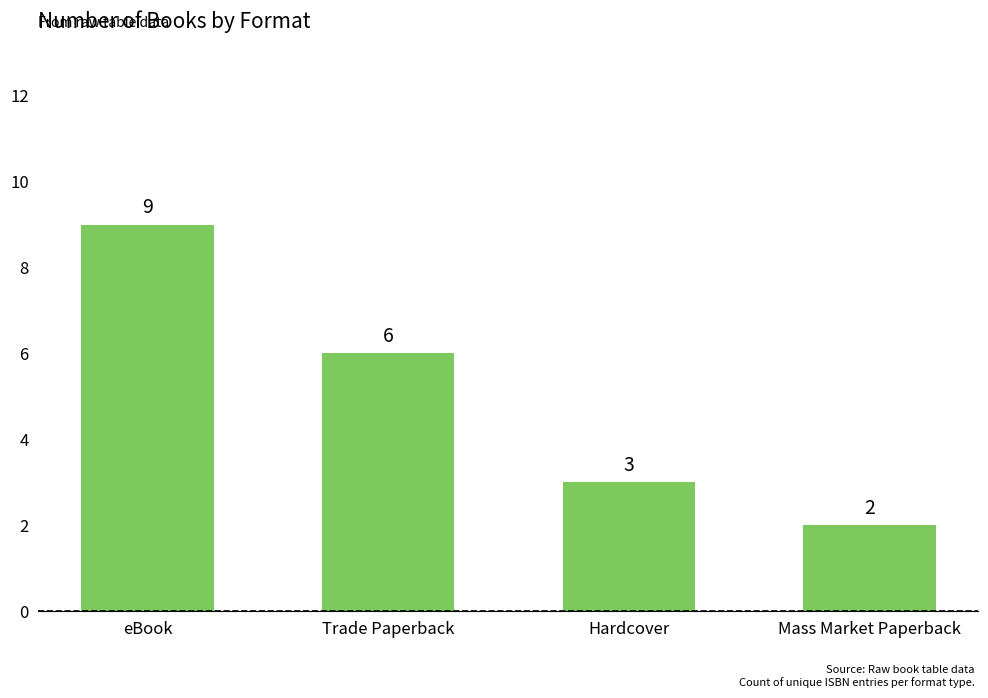

What is the sum of all values?

20